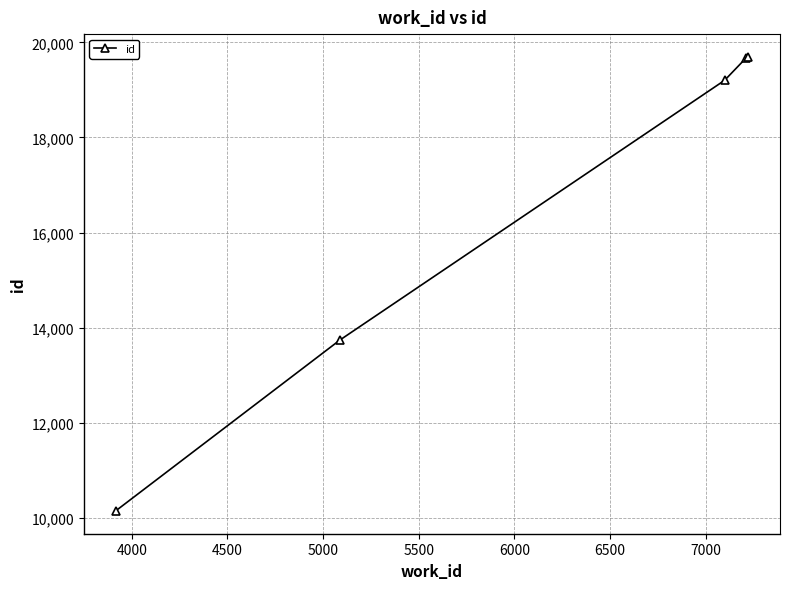

What is the sum of all values?

82456